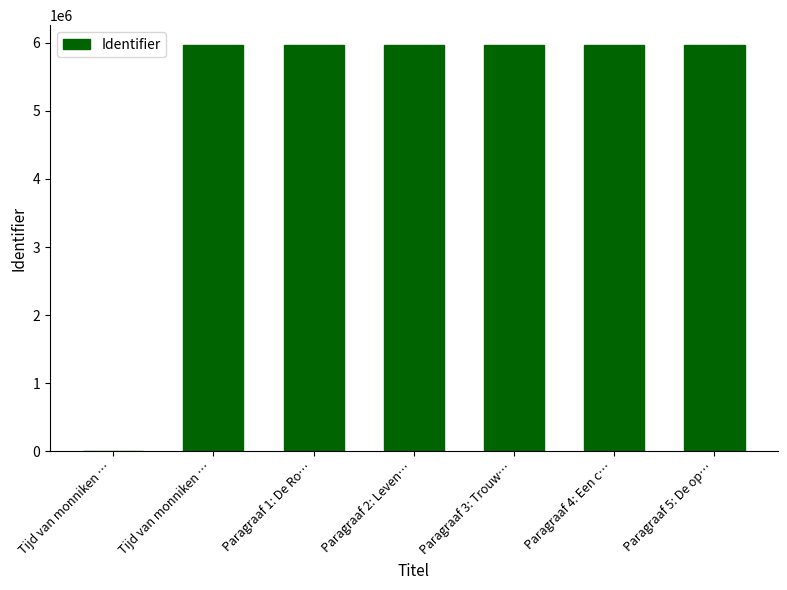

How many positive values are there?

6